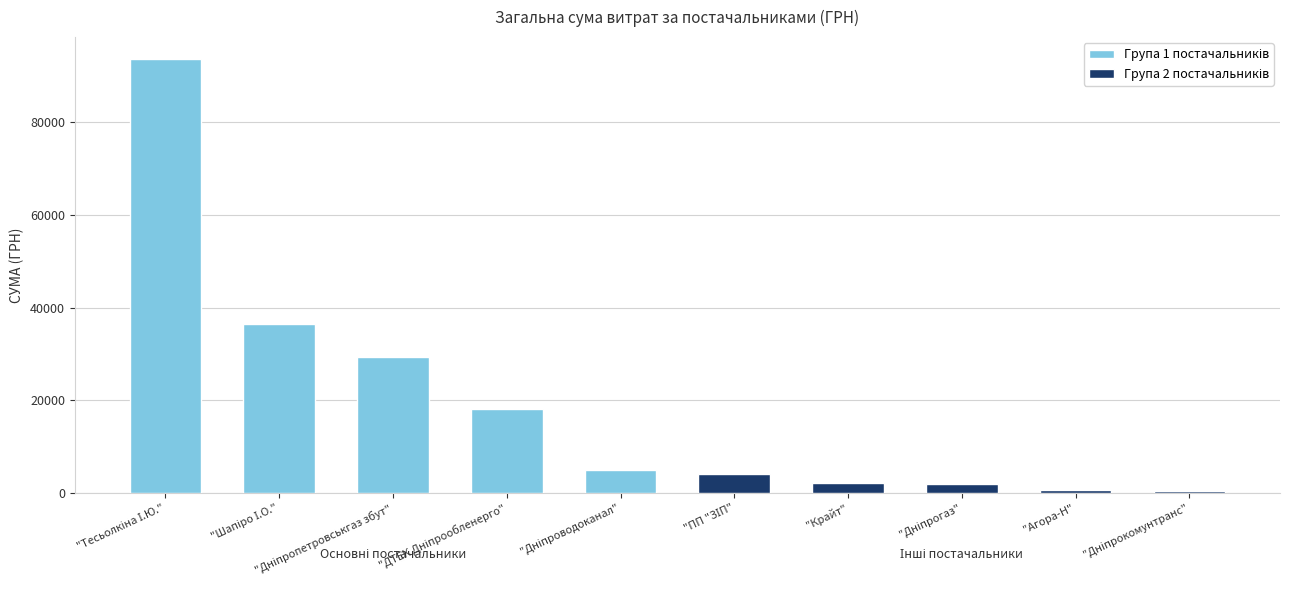

What is the minimum value shown in the chart?

453.0